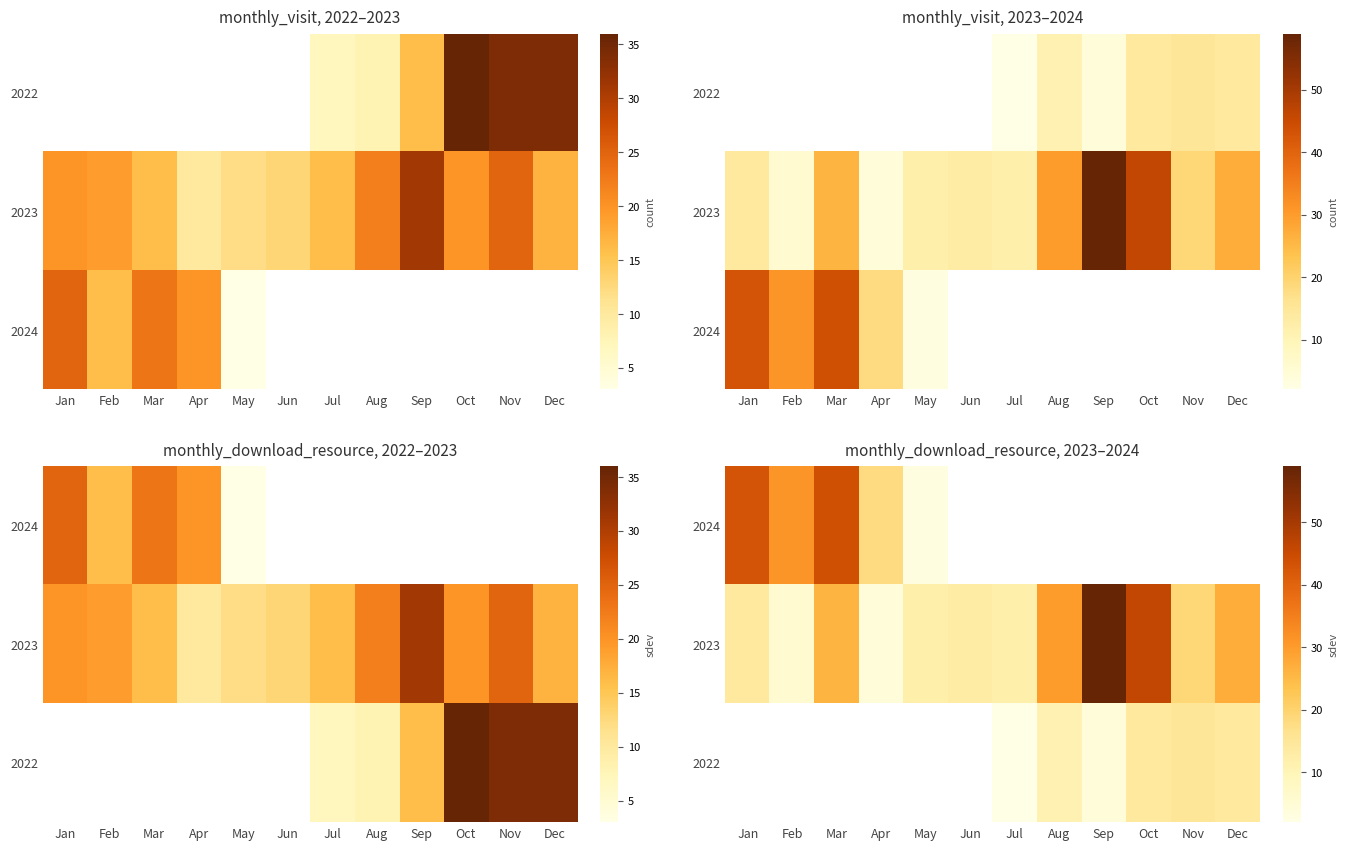

The 2023 series shows 9.8 at Mar. True or false?

False